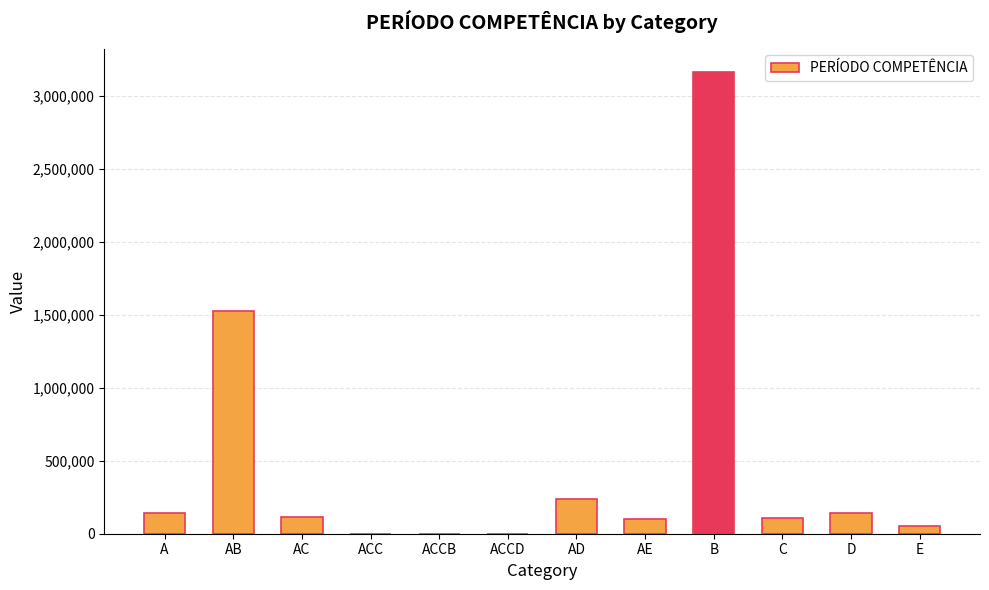

At which category does the chart reach its peak across all series?

B